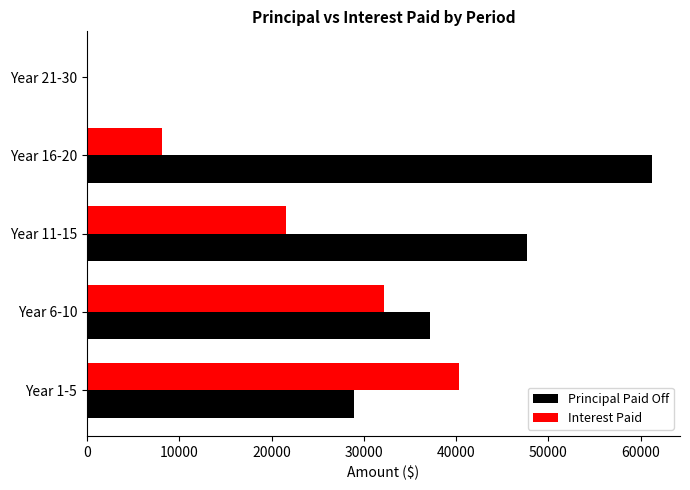

The value of Interest Paid at Year 1-5 is 70663.6. True or false?

False